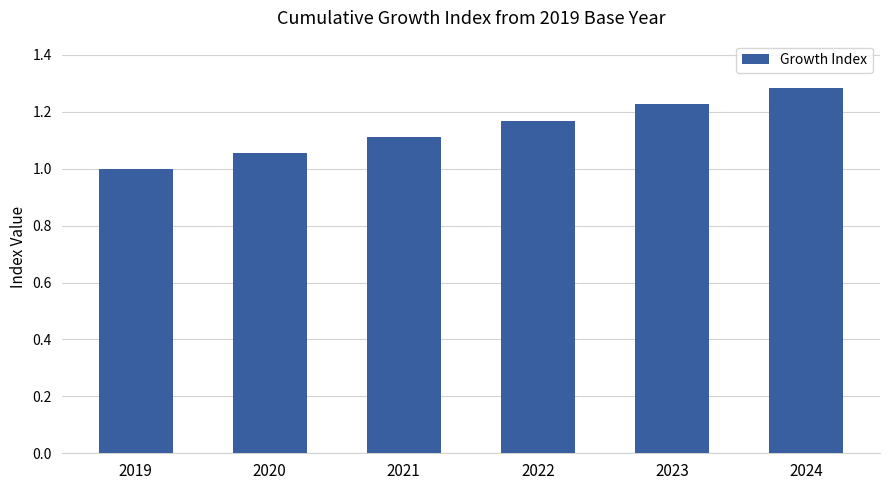

Rank the categories by value from highest to lowest.

2024, 2023, 2022, 2021, 2020, 2019